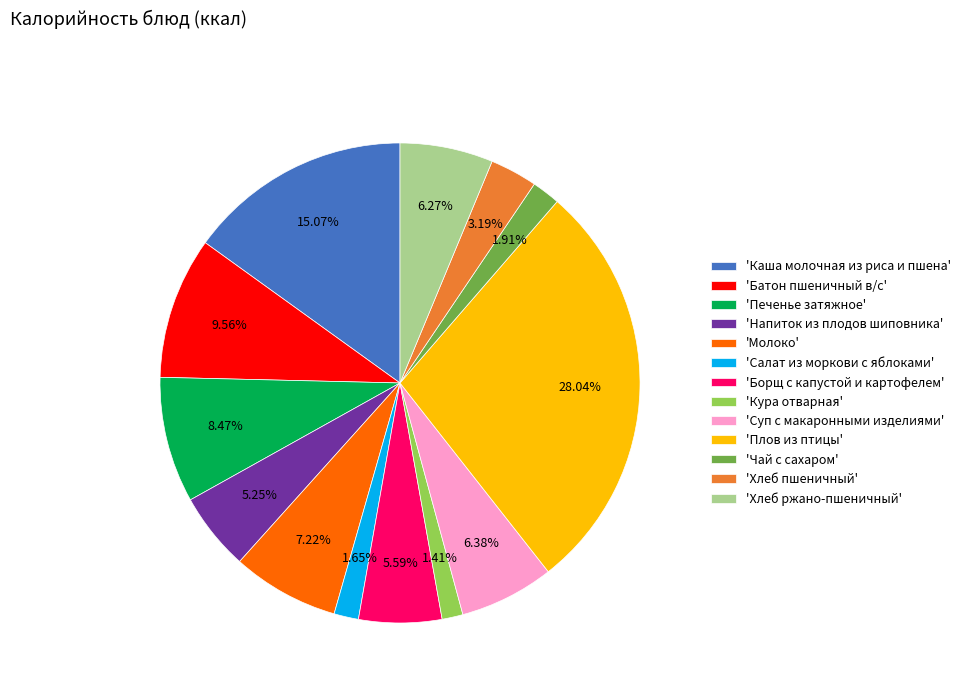

Does 'Салат из моркови с яблоками' account for over 50% of the chart?

No